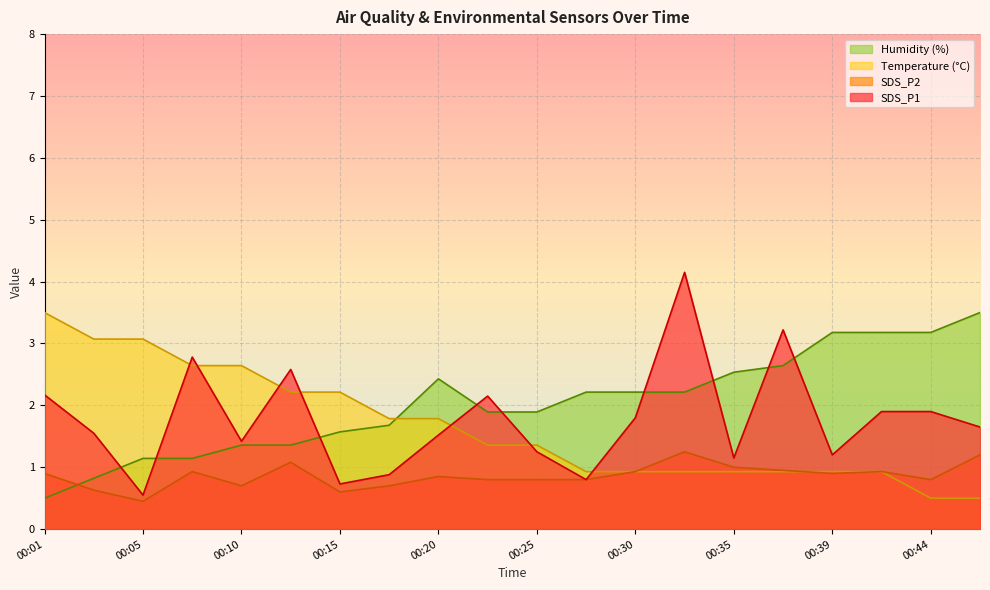

True or false: SDS_P2 and SDS_P1 intersect in this chart.

False